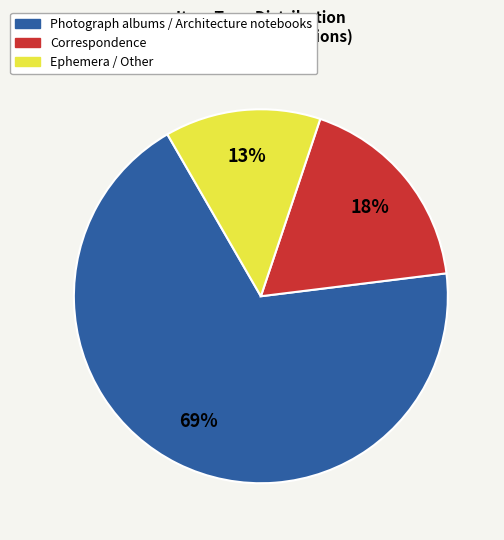

Is there any slice that represents more than half of the pie?

Yes